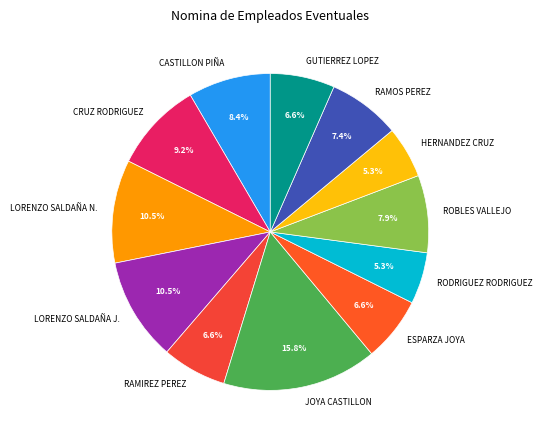

Which slice is the largest?

JOYA CASTILLON